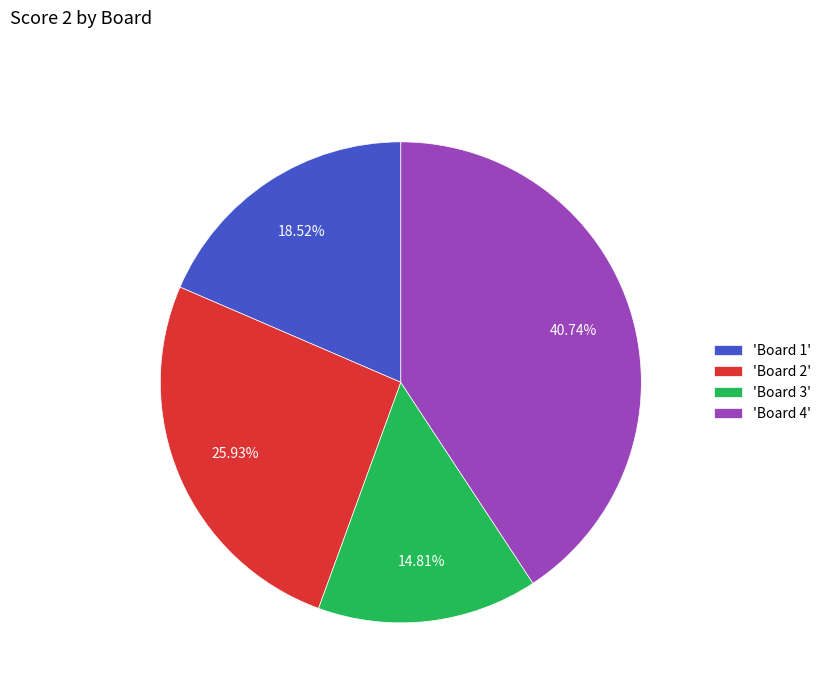

Does 'Board 4' account for over 50% of the chart?

No